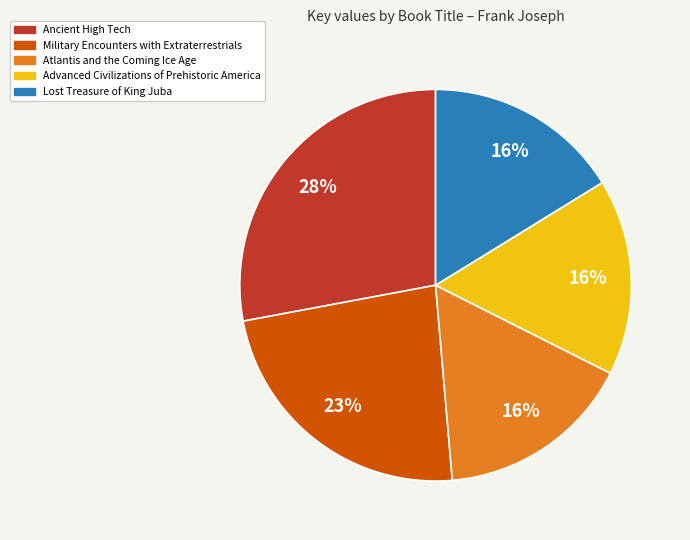

To the nearest percent, what is the difference between the largest and smallest slice percentages?

12%